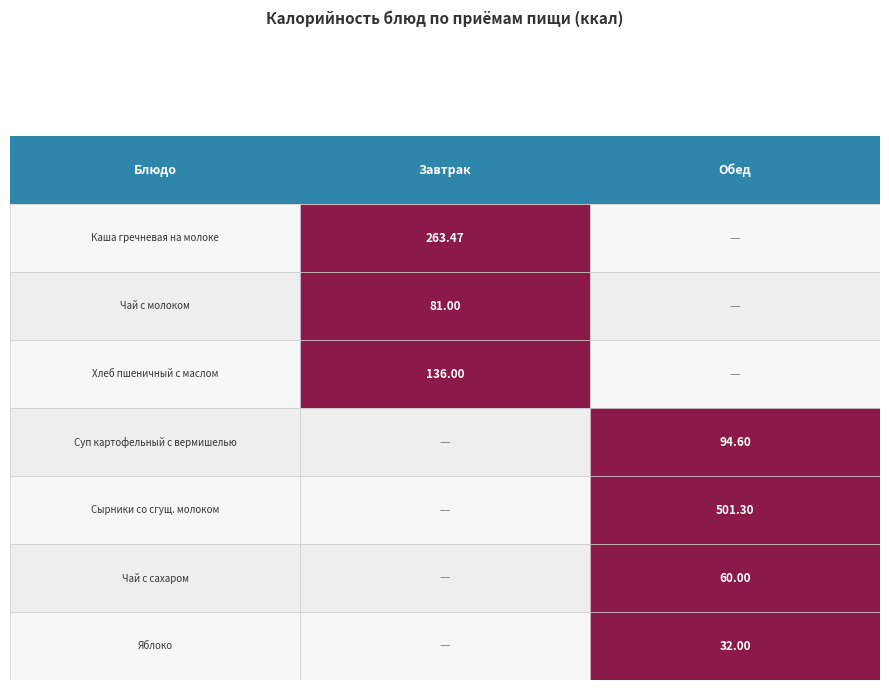

What is the difference between the Обед values at 0 and 3?

94.6